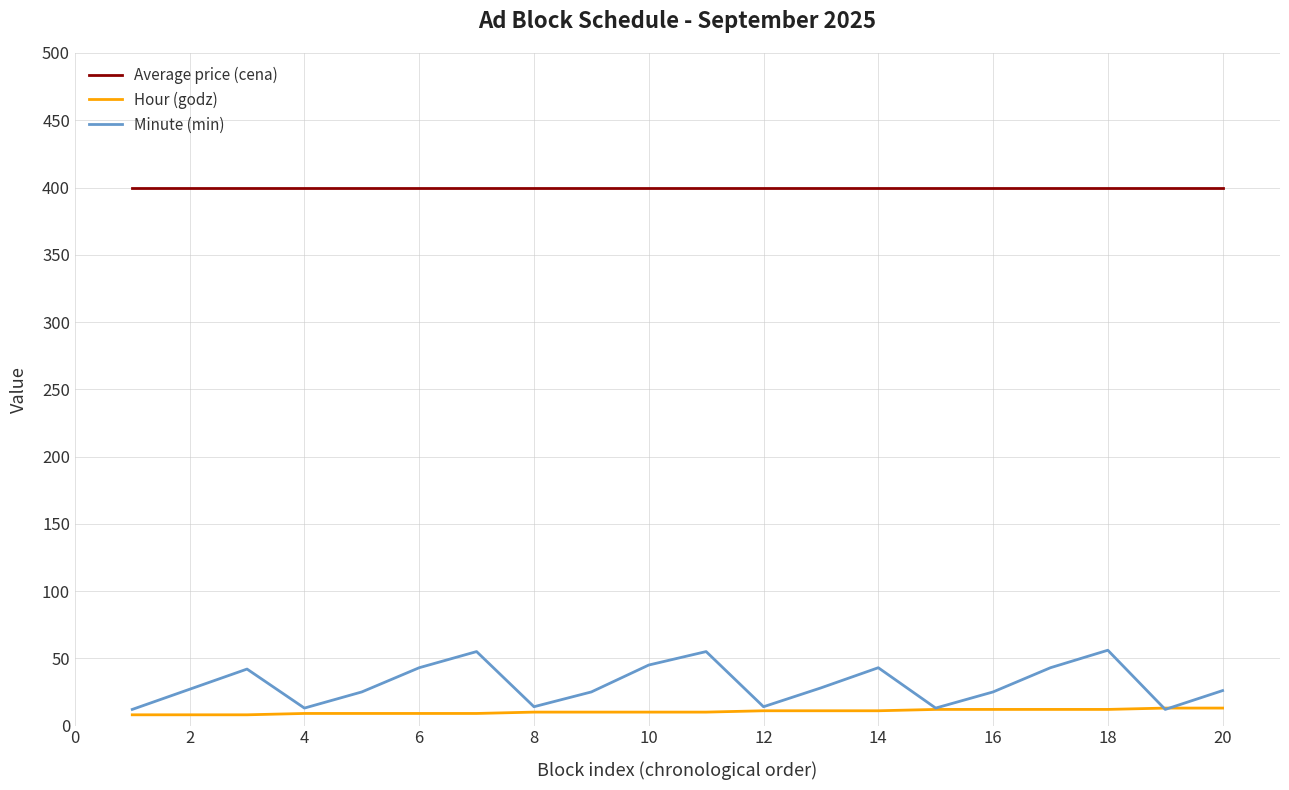

How many lines are shown in the chart?

3